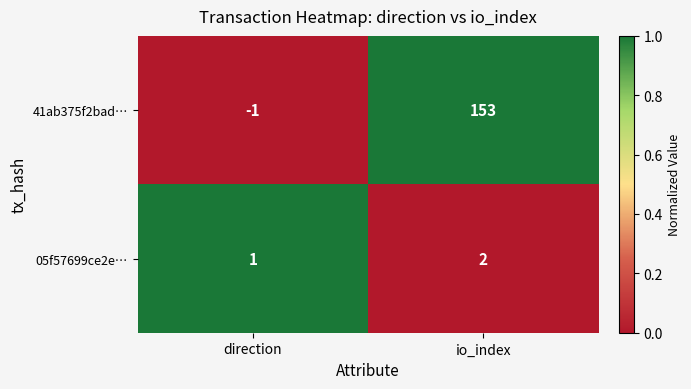

What is the total value across all series at io_index?

155